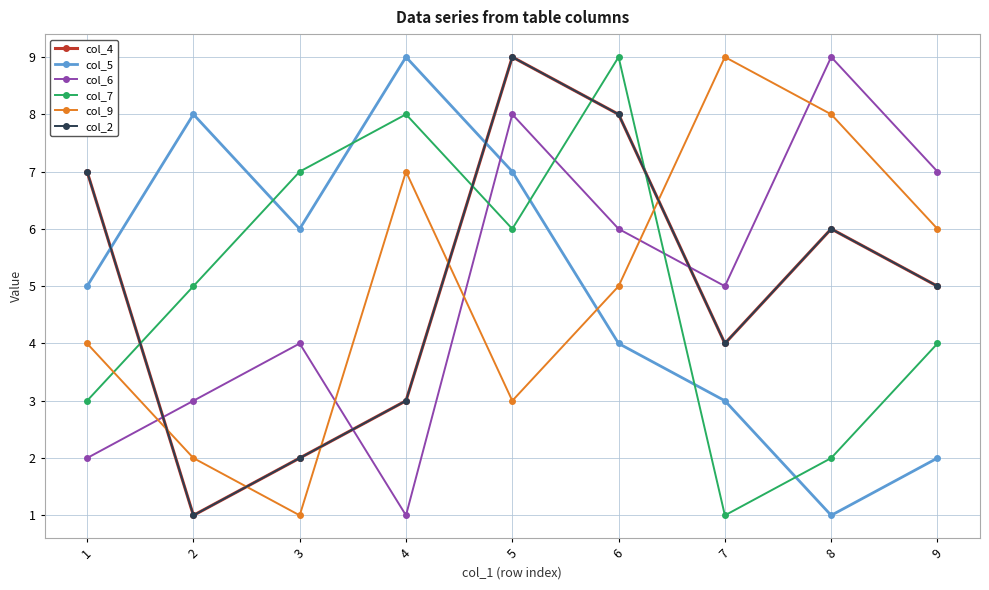

Reading left to right, what are all the values shown in this chart?

col_4: 7	1	2	3	9	8	4	6	5
col_5: 5	8	6	9	7	4	3	1	2
col_6: 2	3	4	1	8	6	5	9	7
col_7: 3	5	7	8	6	9	1	2	4
col_9: 4	2	1	7	3	5	9	8	6
col_2: 7	1	2	3	9	8	4	6	5